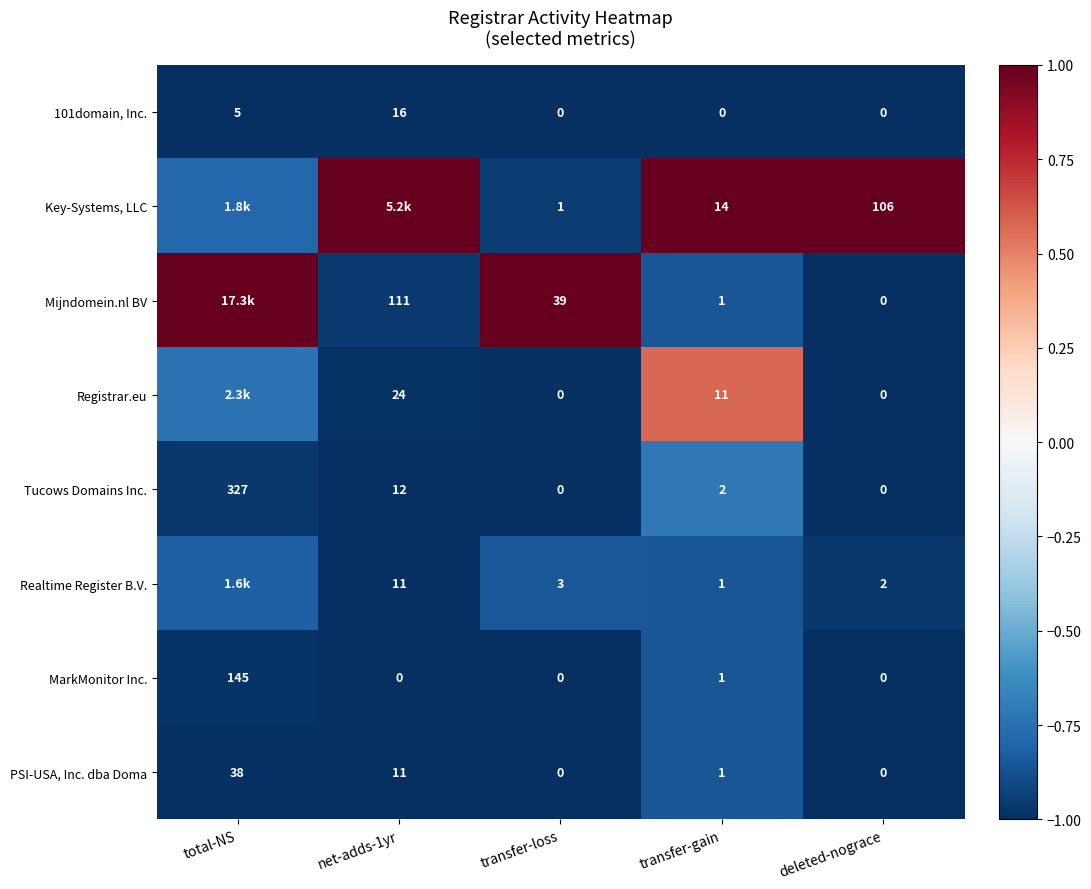

Is the value of MarkMonitor Inc. at transfer-loss greater than the value of Mijndomein.nl BV at net-adds-1yr?

No